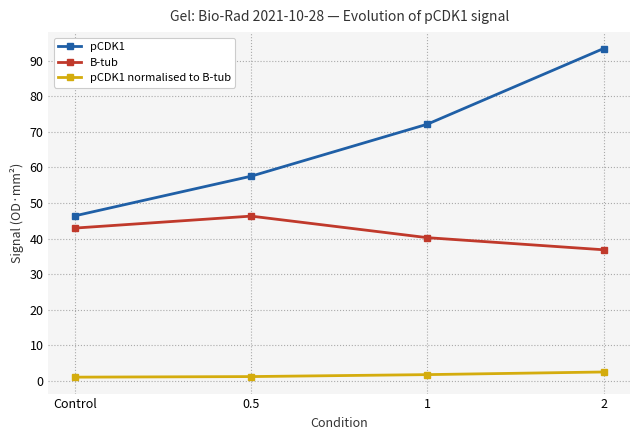

How many data points in B-tub are above 42?

2